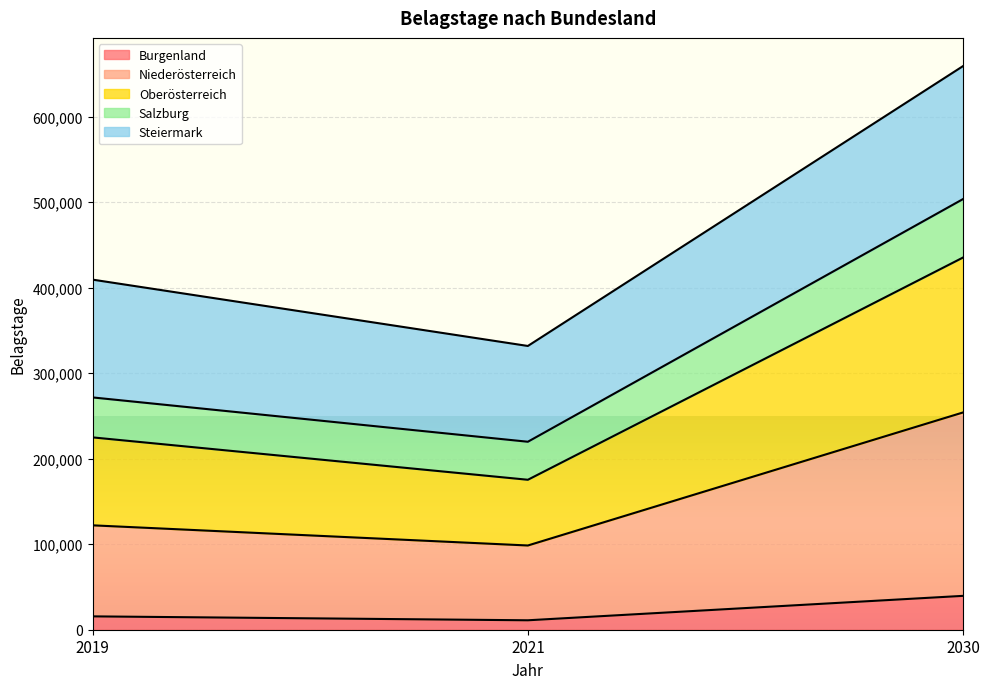

List the labels in order of Oberösterreich value, smallest first.

2021, 2019, 2030